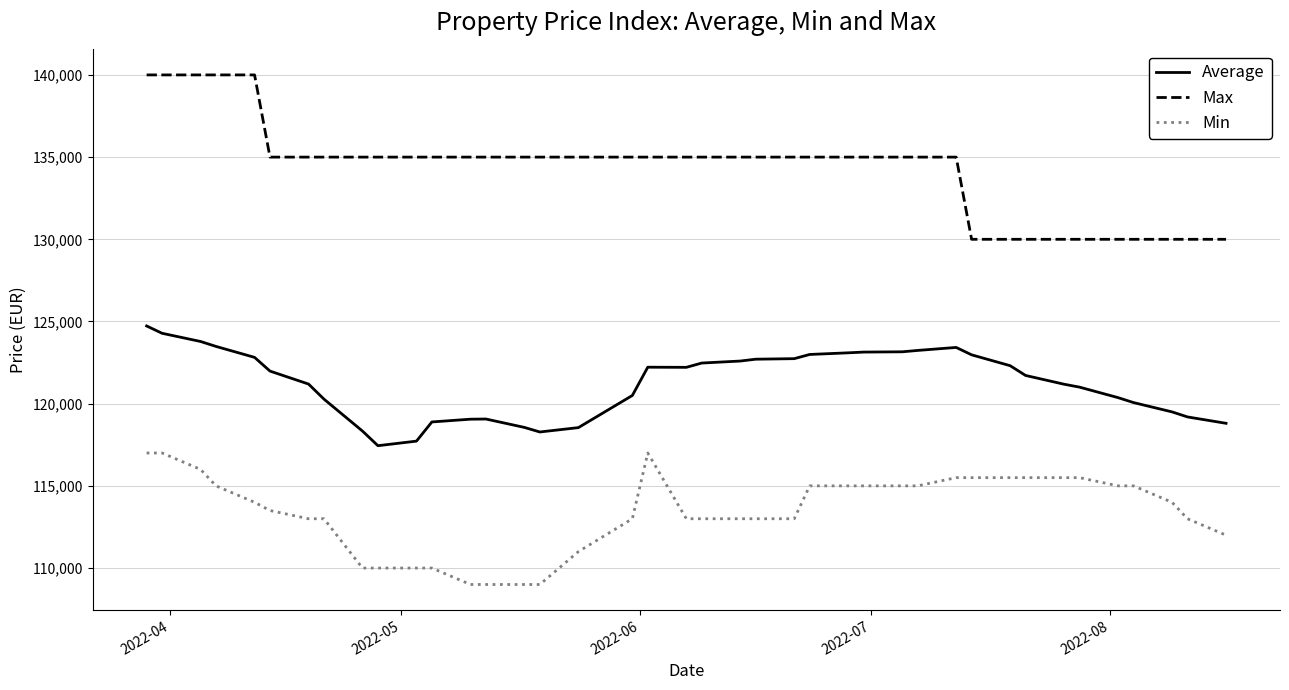

Rank the series by their maximum value, from highest to lowest.

Max, Average, Min